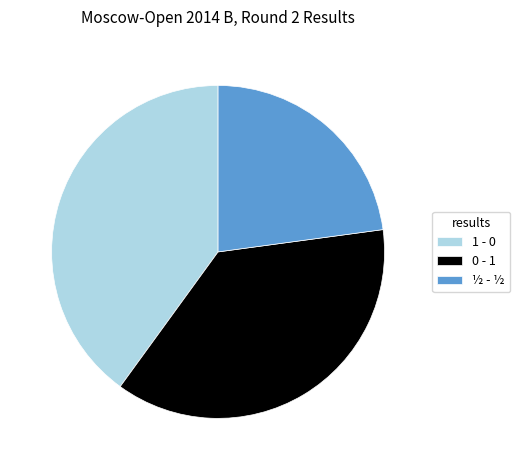

Count the number of slices in the pie.

3